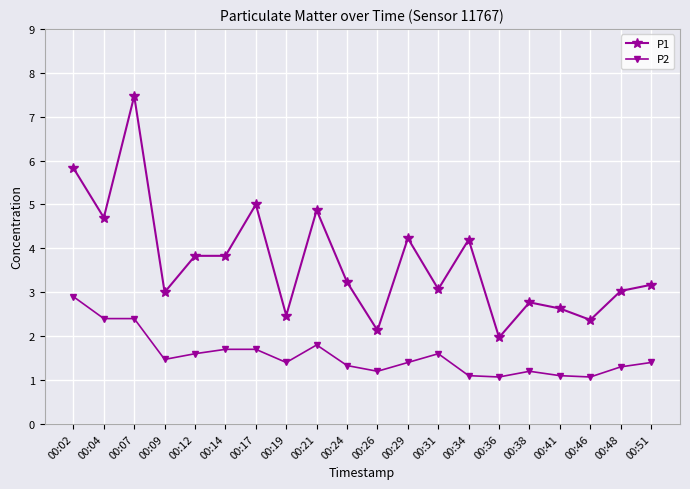

What is the highest value of the P2 series?

2.9